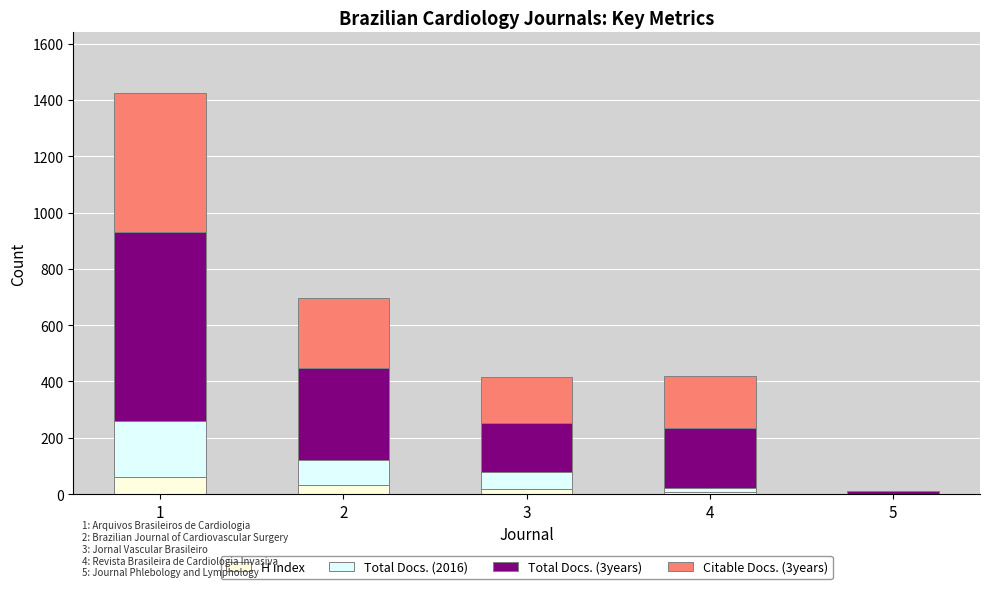

What is the maximum value for H index?

62